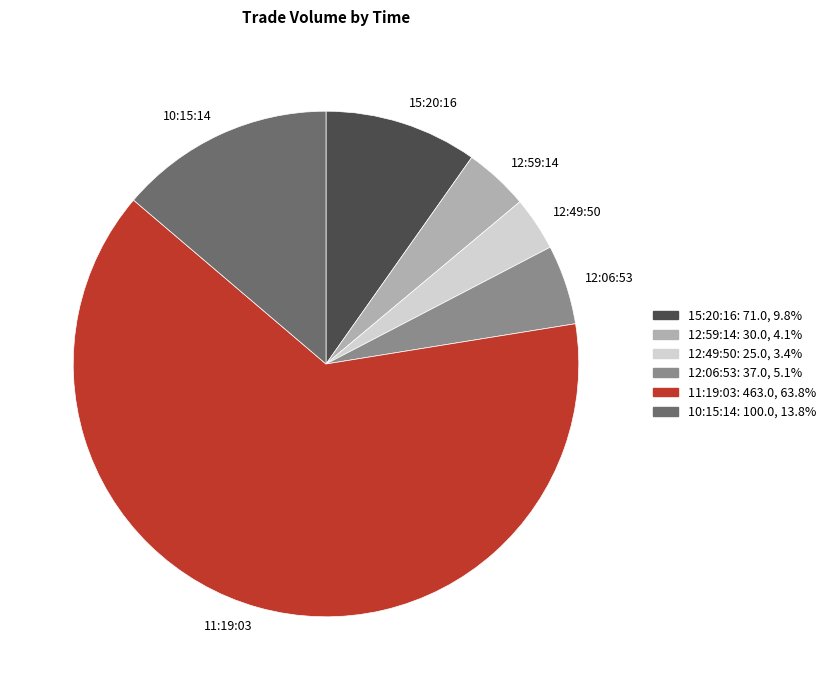

Rank the categories by value from highest to lowest.

11:19:03, 10:15:14, 15:20:16, 12:06:53, 12:59:14, 12:49:50